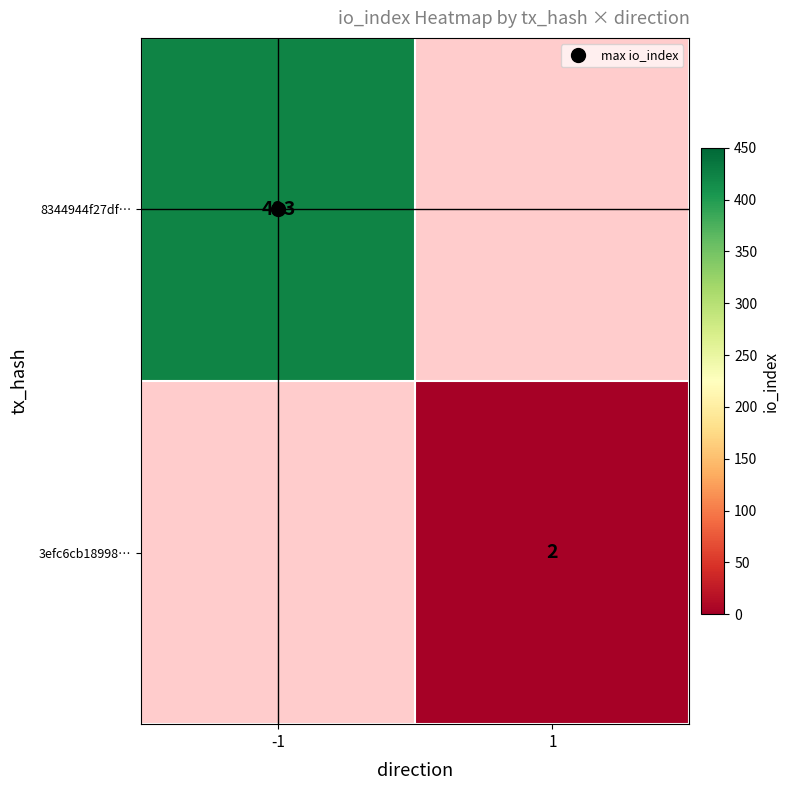

Which series has the largest range (max minus min)?

8344944f27df…